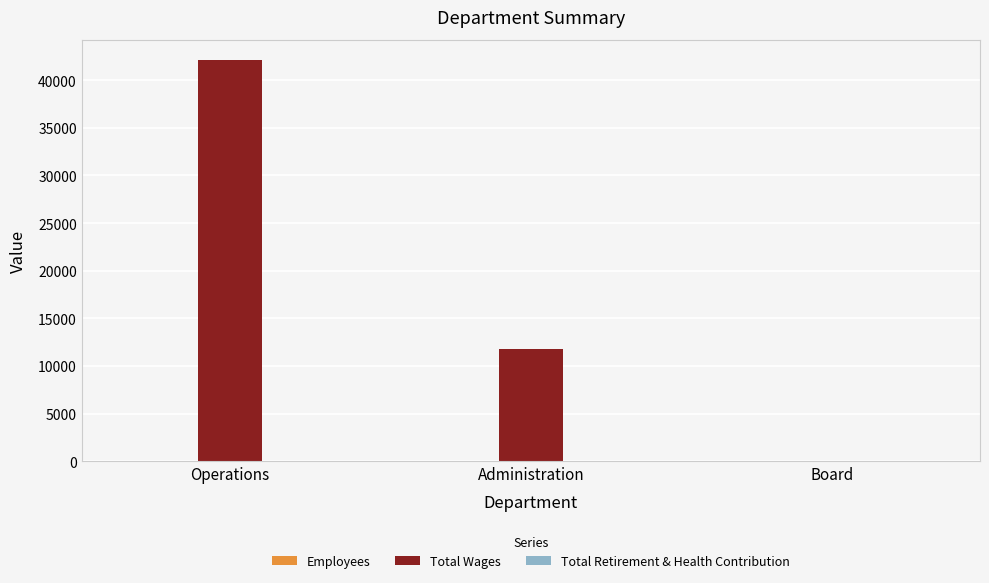

Count the number of categories in the chart.

3